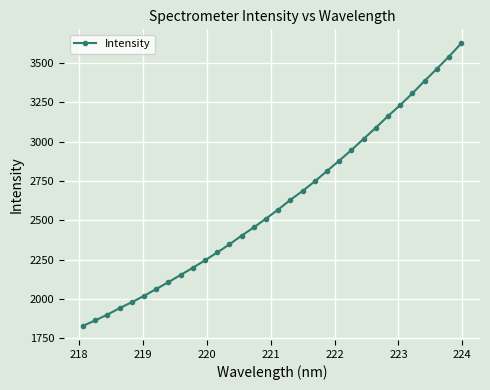

What is the difference between the second highest and second lowest values?

1677.1